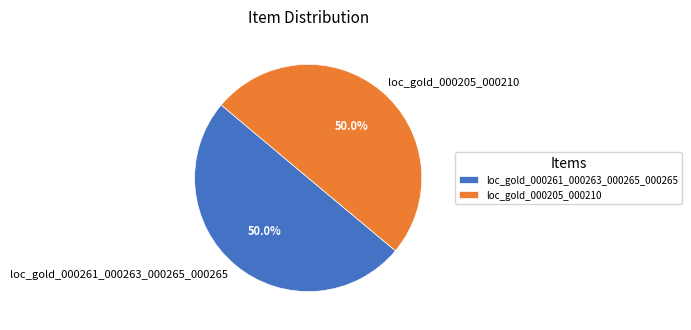

Approximately how many times larger is the value at loc_gold_000261_000263_000265_000265 compared to loc_gold_000205_000210?

1.0